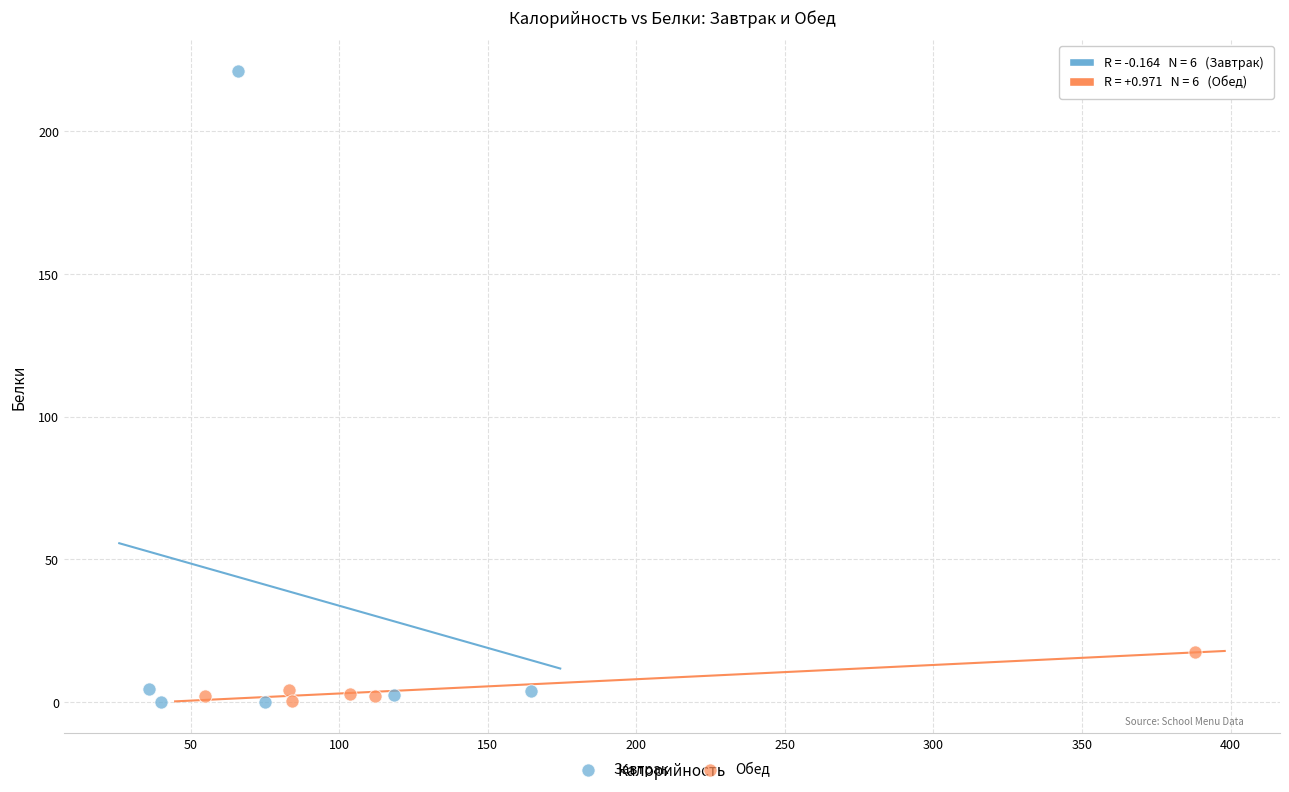

Which series has the widest spread of Y values?

Завтрак